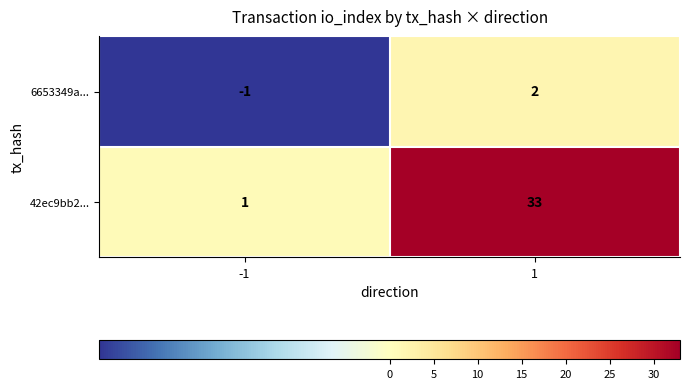

Reading right to left, list all the values displayed in this chart.

6653349a...: 1=2	-1=-1
42ec9bb2...: 1=33	-1=1